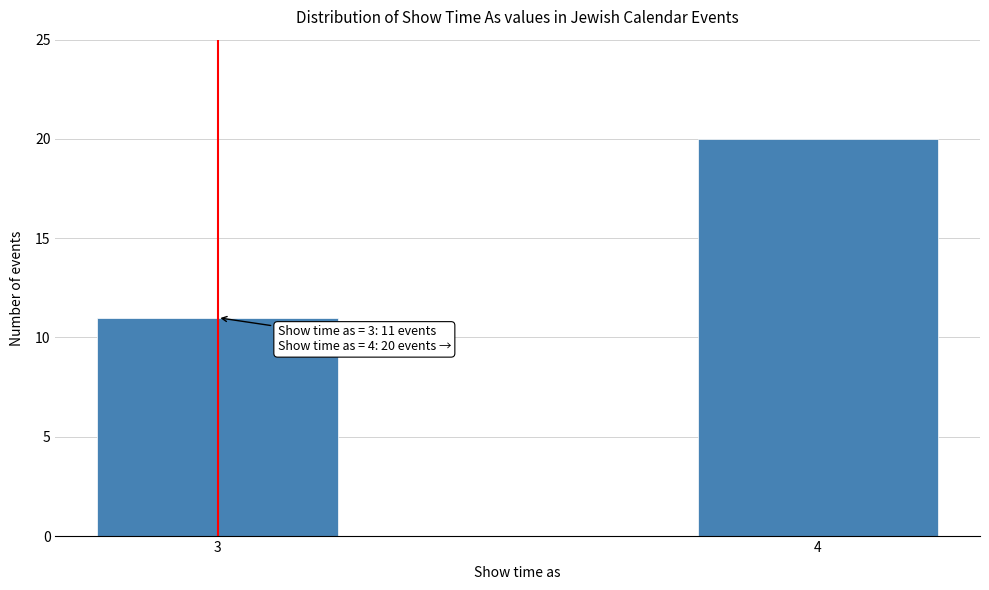

Reading right to left, list all the values displayed in this chart.

4=20	3=11